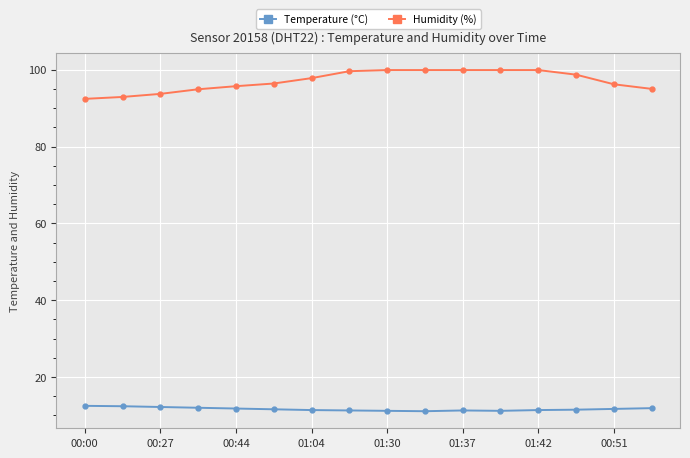

Which series has the largest total across all categories?

Humidity (%)